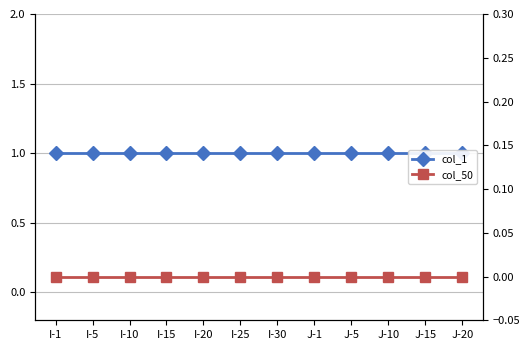

The col_1 series shows 1 at I-1. True or false?

True